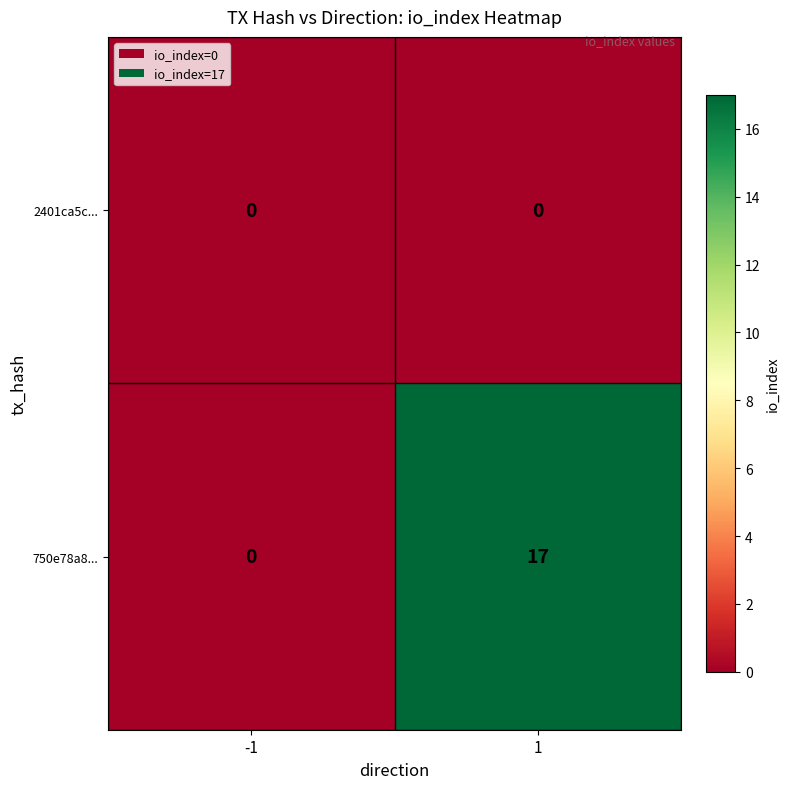

Which category has the highest value across all series?

1